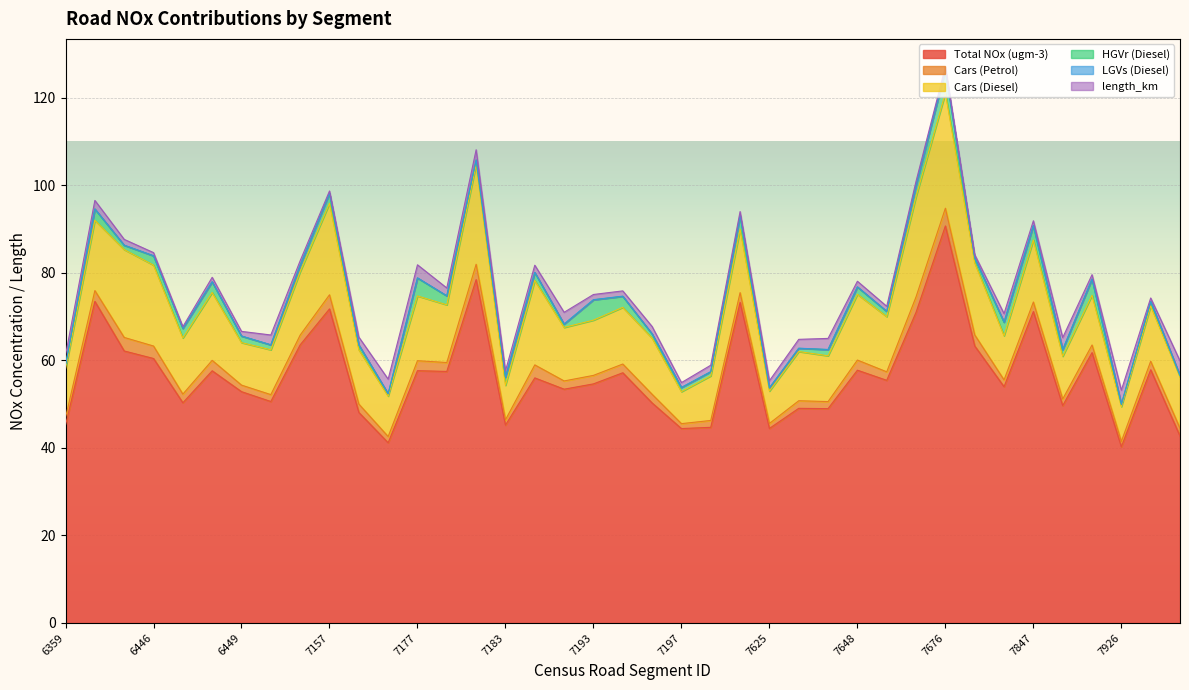

True or false: LGVs (Diesel) and length_km cross at least once.

False